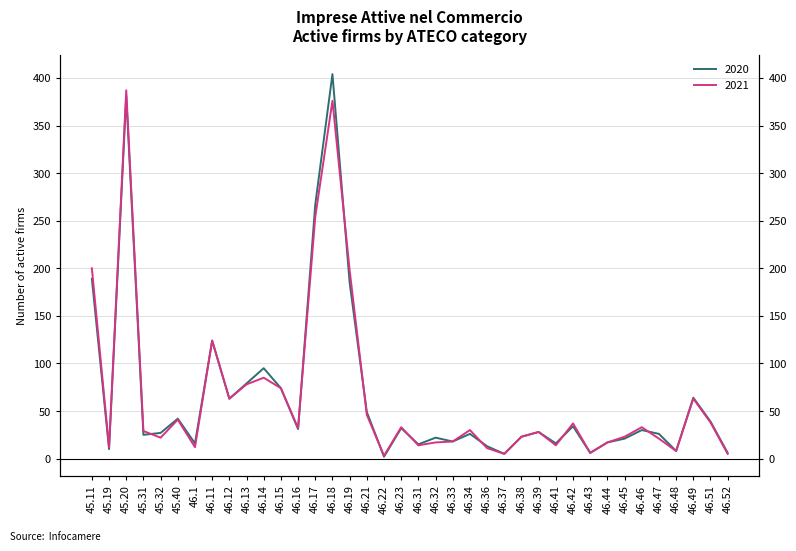

True or false: 2021 has more than 2 interior local peaks.

True